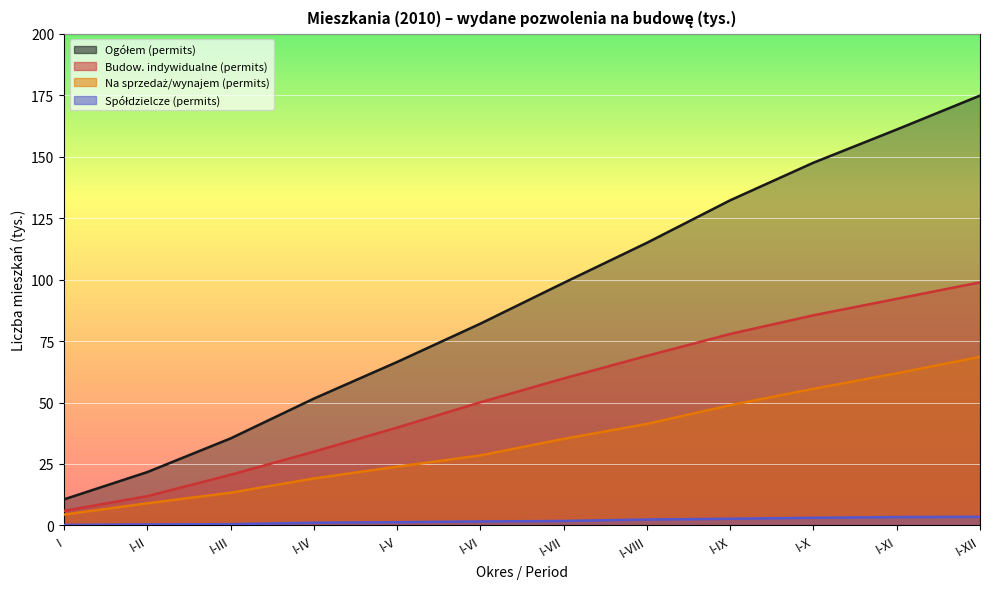

What is the difference between the second highest and second lowest values in the Spółdzielcze (permits) series?

3.0